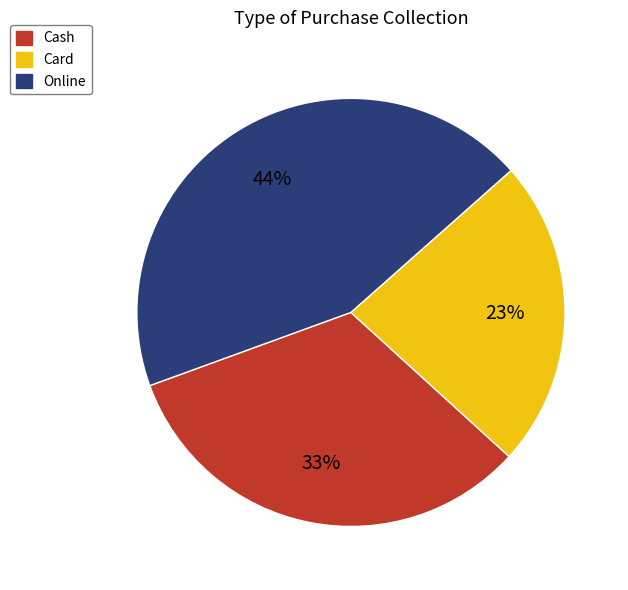

Does Online account for over 50% of the chart?

No